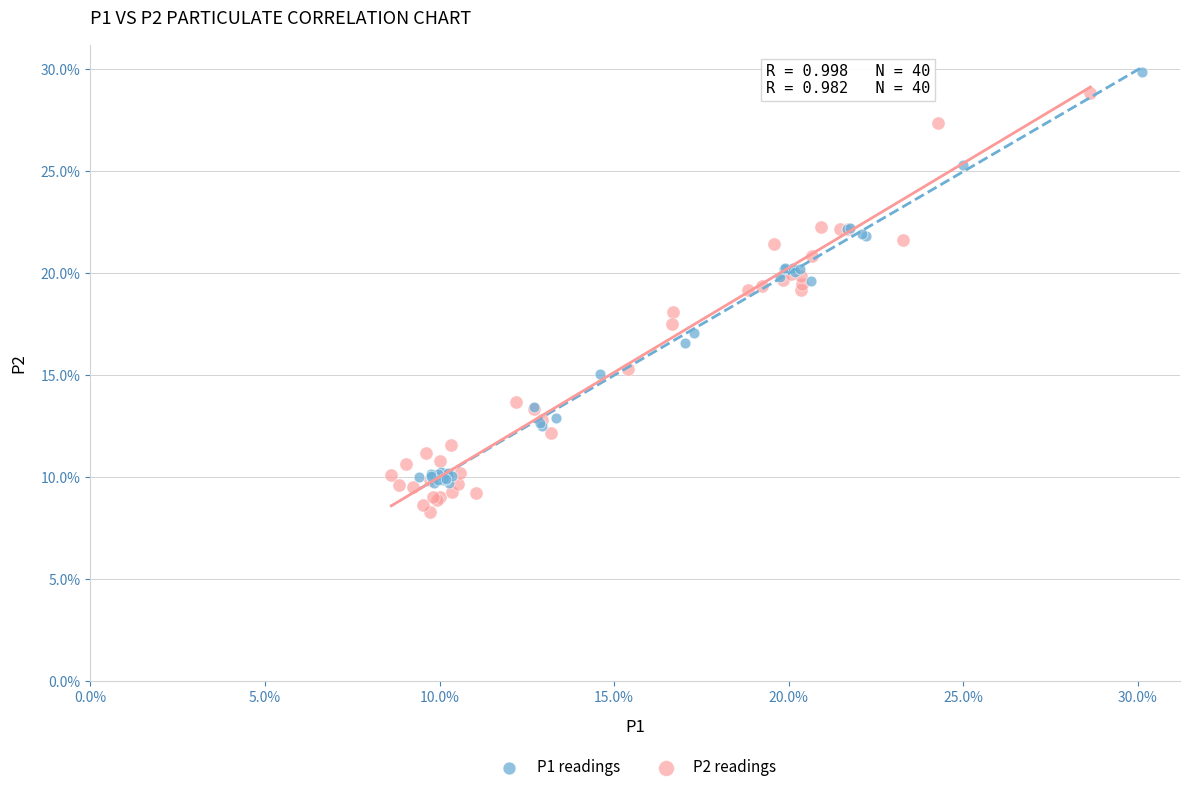

Which series reaches the maximum Y coordinate?

P1 readings